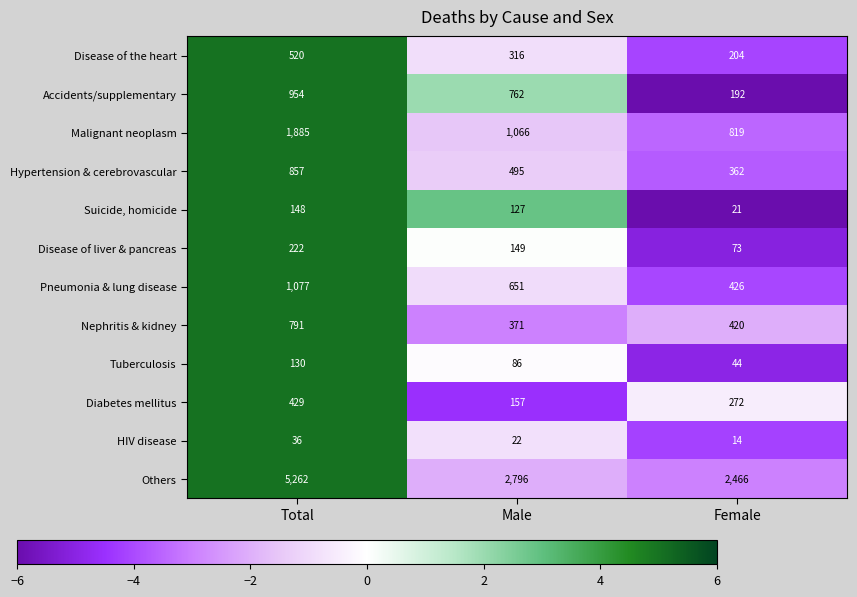

What is the spread (max minus min) of values at Male?

2774